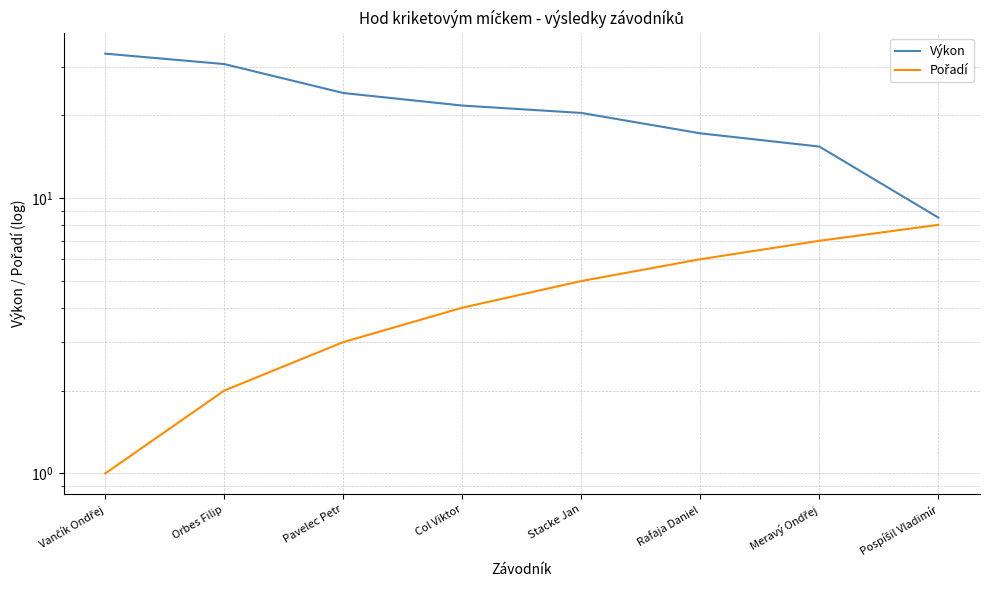

What is the highest value of the Výkon series?

33.5